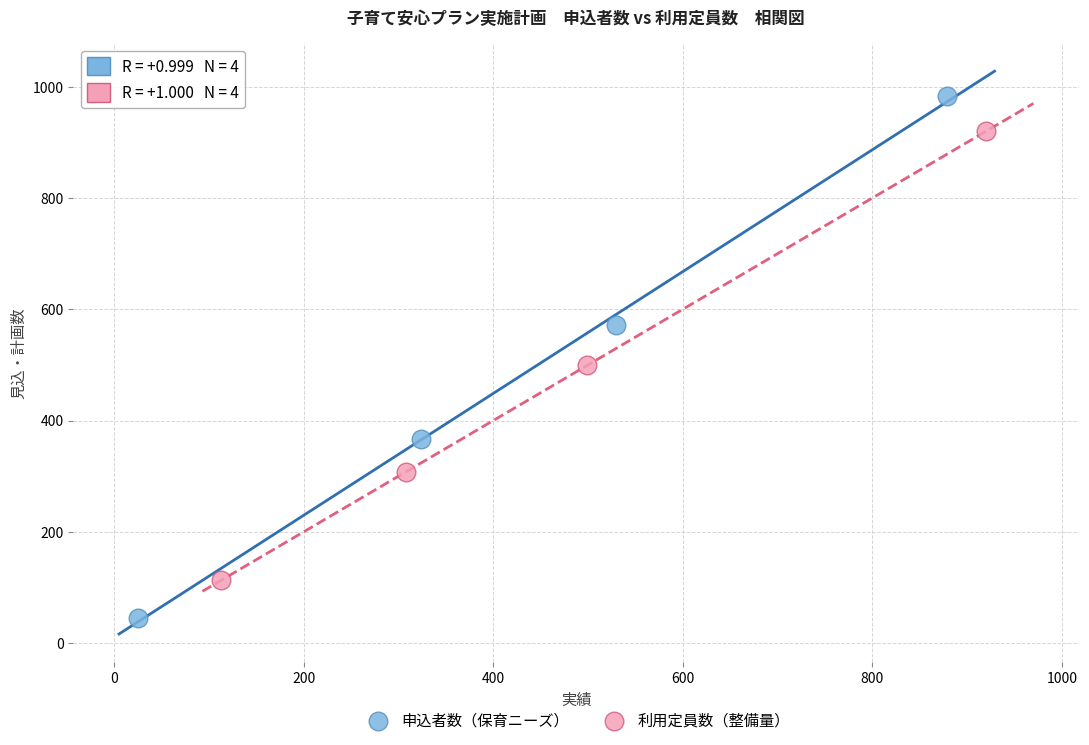

Which series contains the lowest Y value?

申込者数（保育ニーズ）